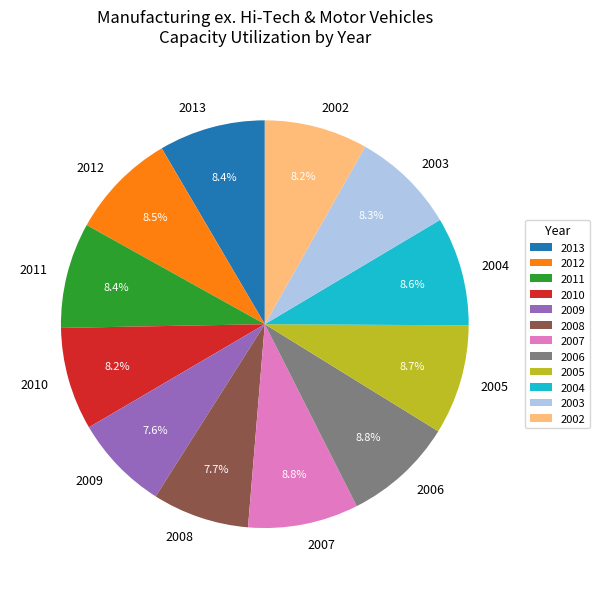

Is the sum of 2004 and 2002 greater than half?

No